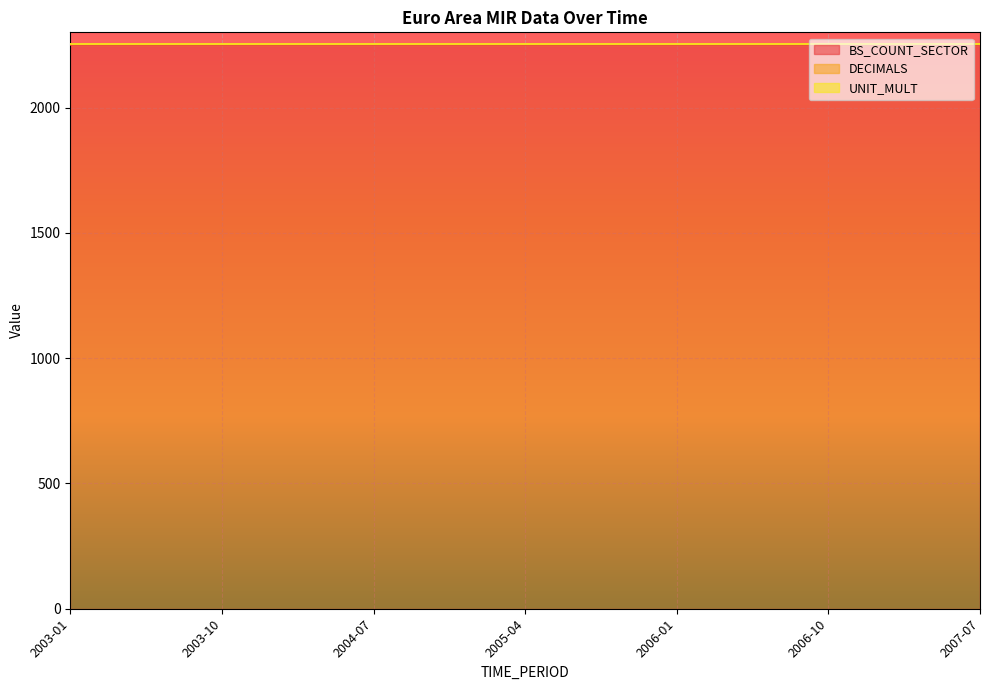

Does the chart display data point markers on the line(s)?

No